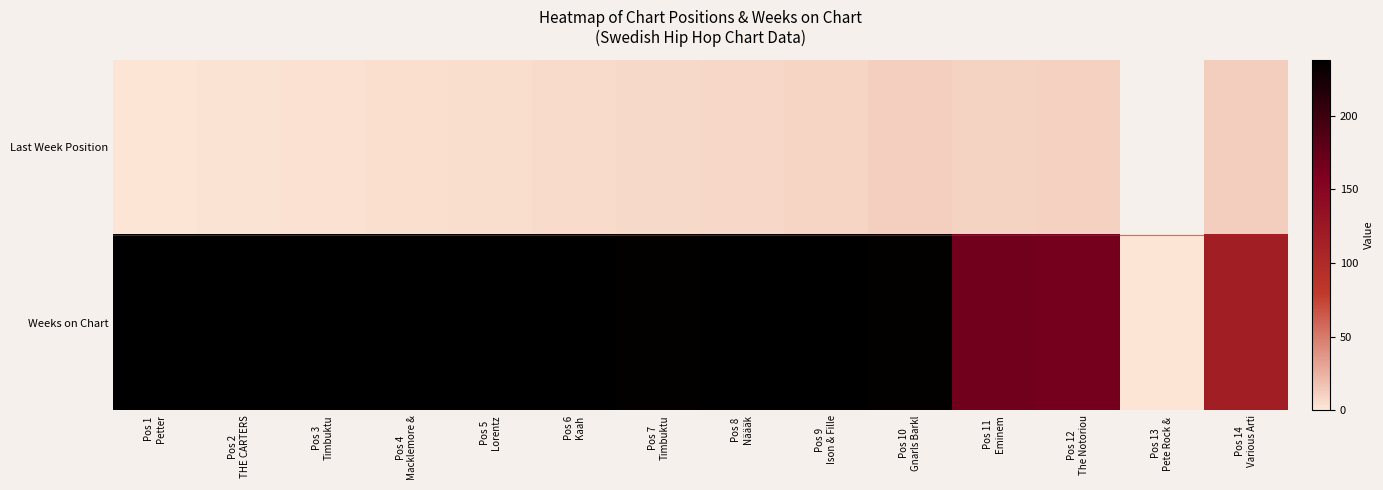

At which label does Last Week Position first exceed 8?

Pos 9 Ison & Fille